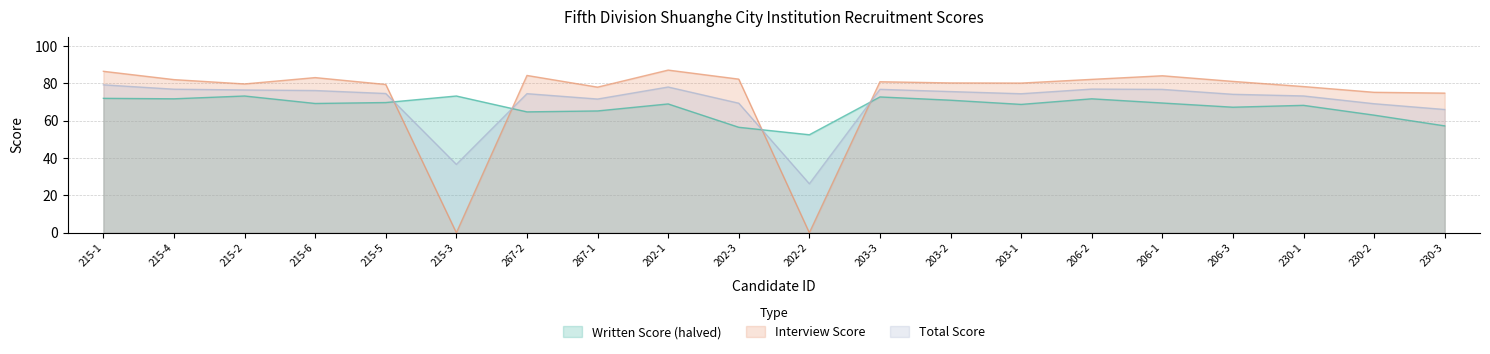

Which label corresponds to the largest value in the chart?

202-1